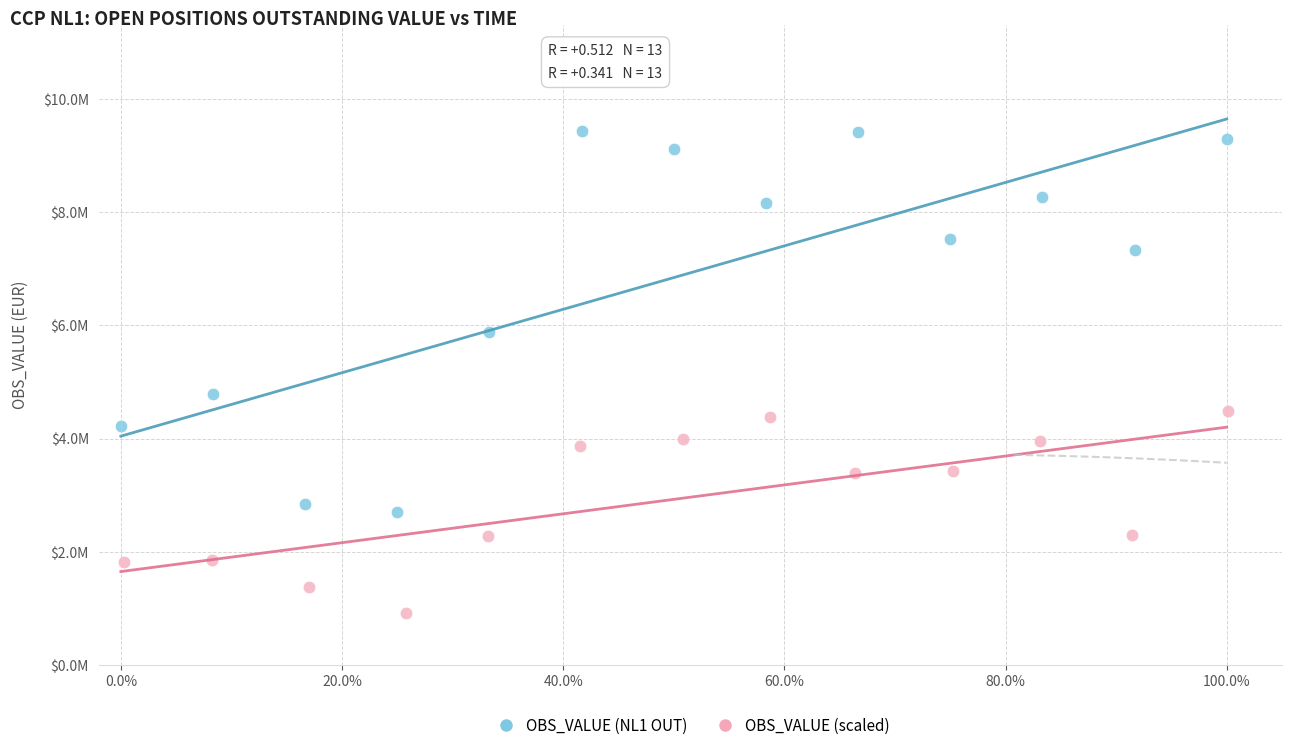

Which series contains the lowest Y value?

OBS_VALUE (scaled)